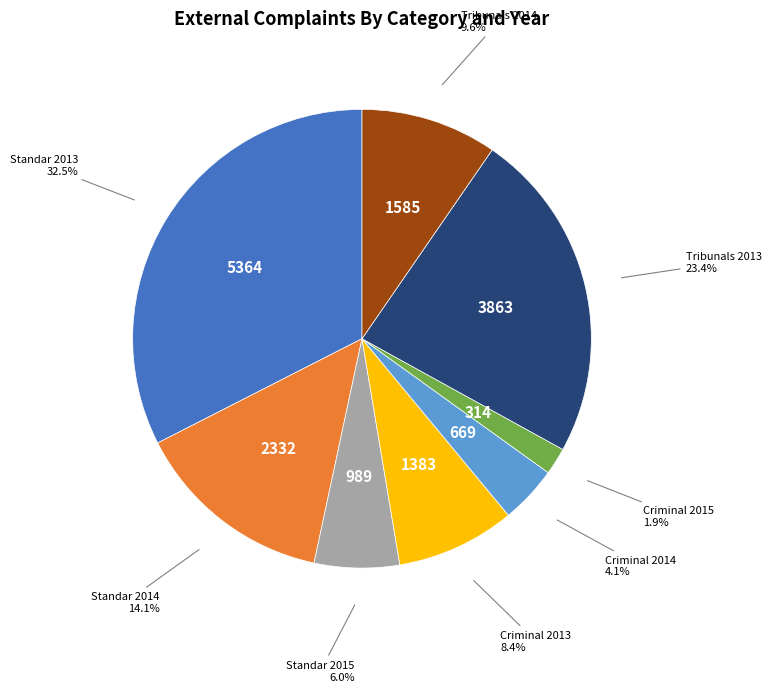

How many slices are in this pie chart?

8